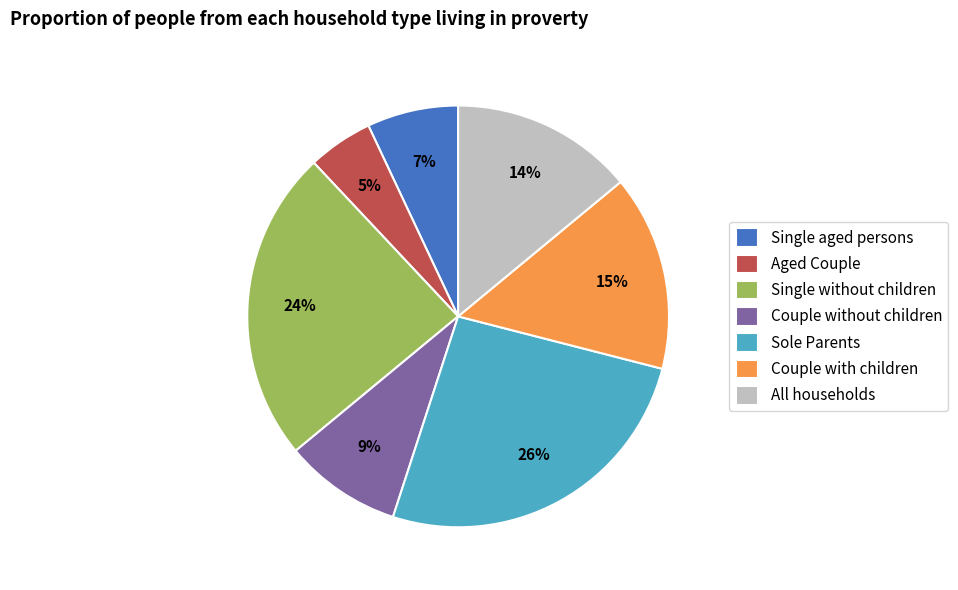

Approximately how many times larger is the value at Couple with children compared to Aged Couple?

3.0